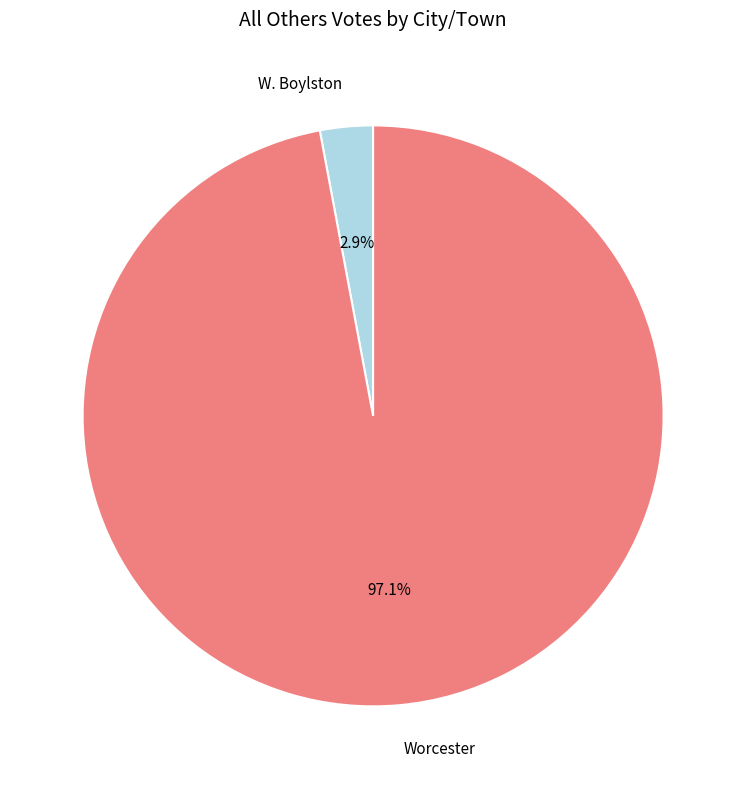

To the nearest percent, what is the average slice percentage?

50%